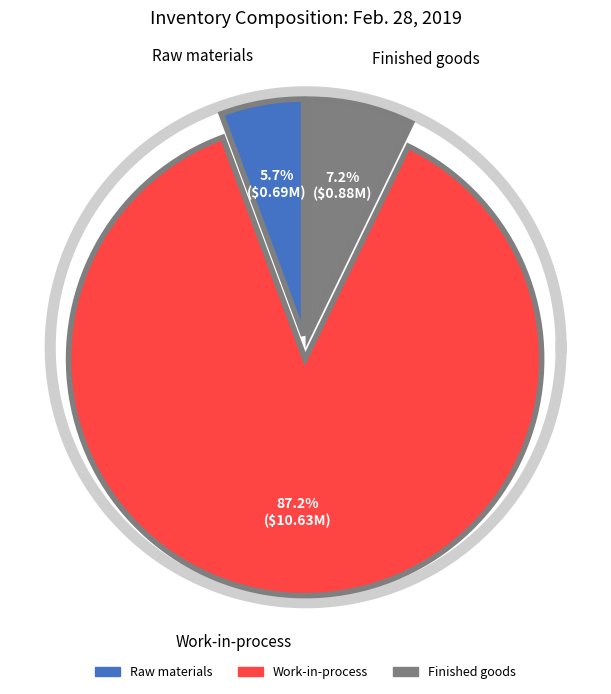

What portion of the pie excludes Raw materials?

94.3%